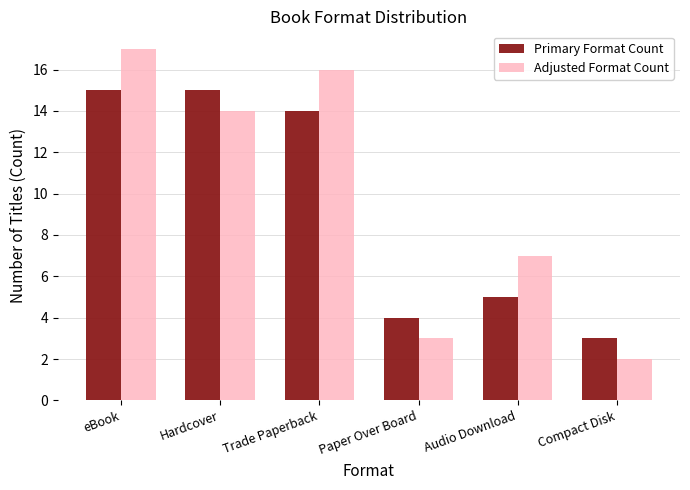

Count the number of categories in the chart.

6